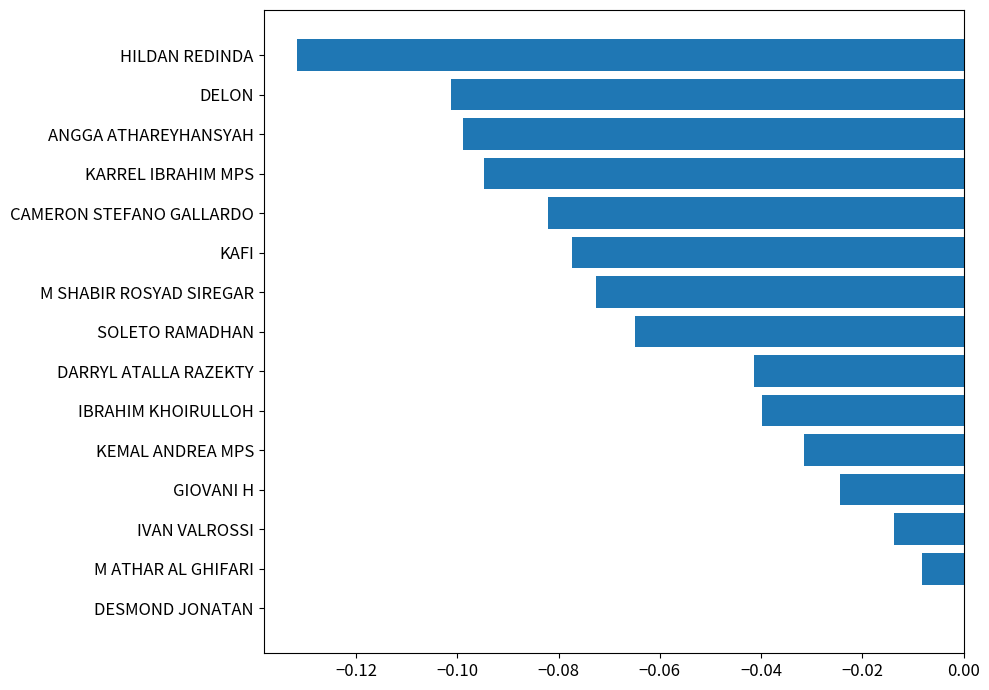

Is it true that the value at HILDAN REDINDA is -0.1?

True